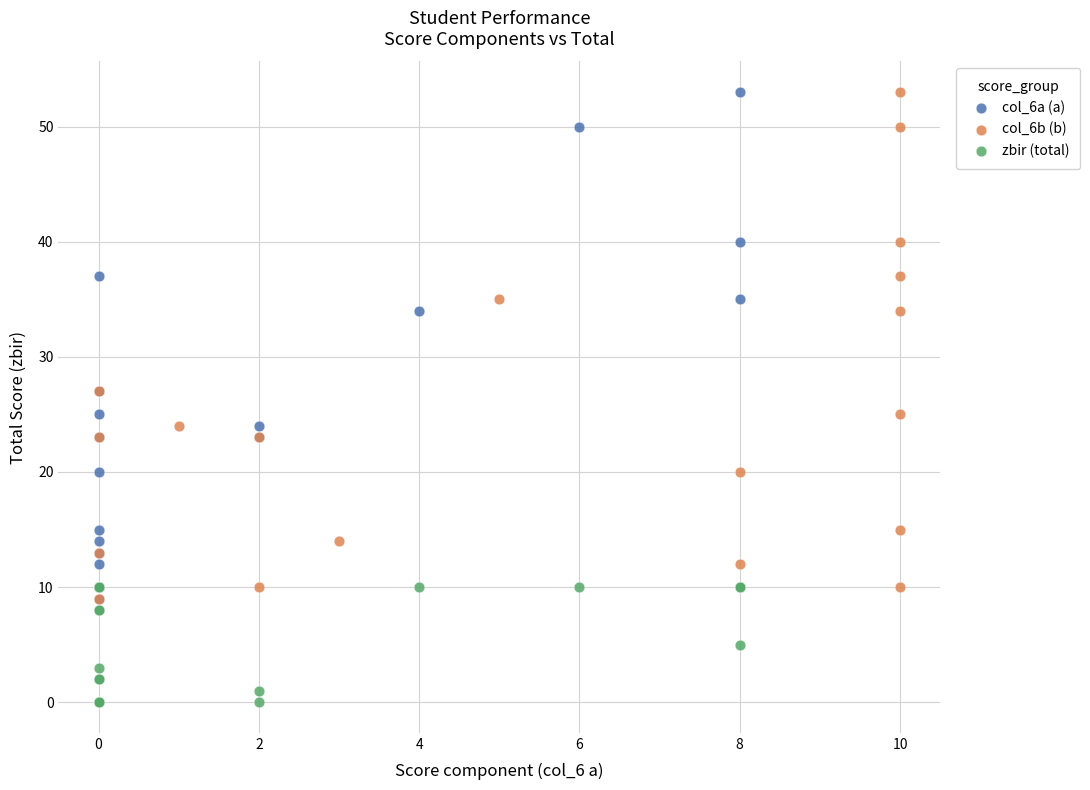

What are all the series names shown in the legend?

col_6a (a), col_6b (b), zbir (total)